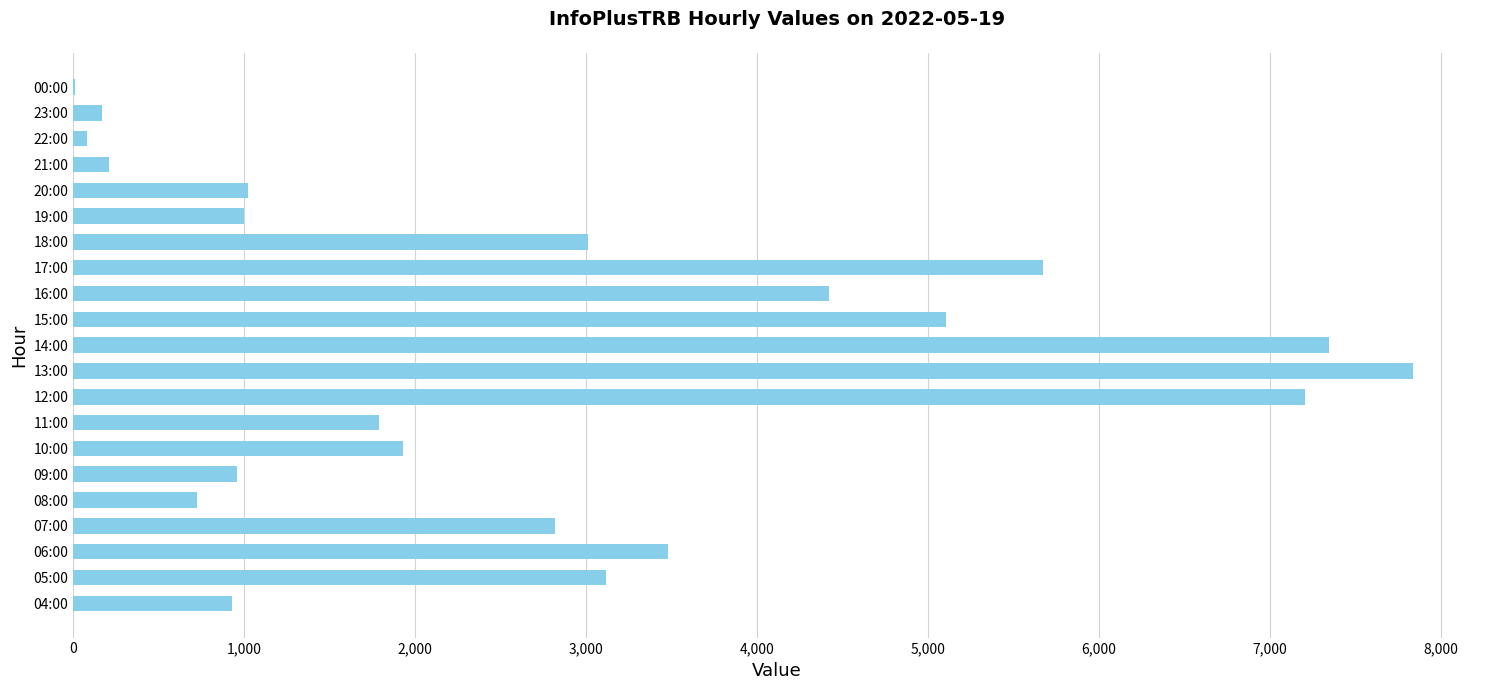

Is it true that the value at 14:00 is 7346?

True